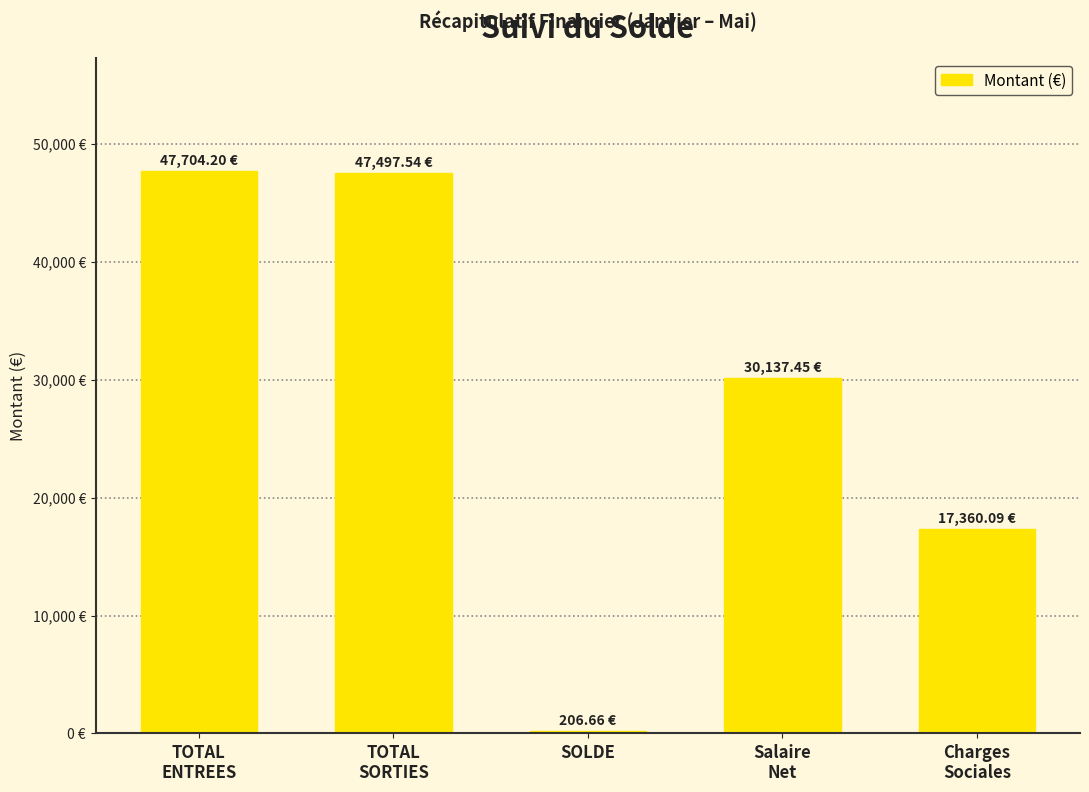

Are the bars horizontal?

No